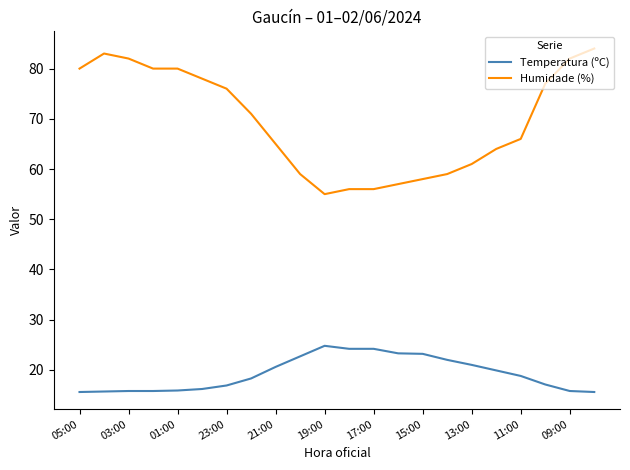

List the series in order of their overall mean, lowest first.

Temperatura (ºC), Humidade (%)